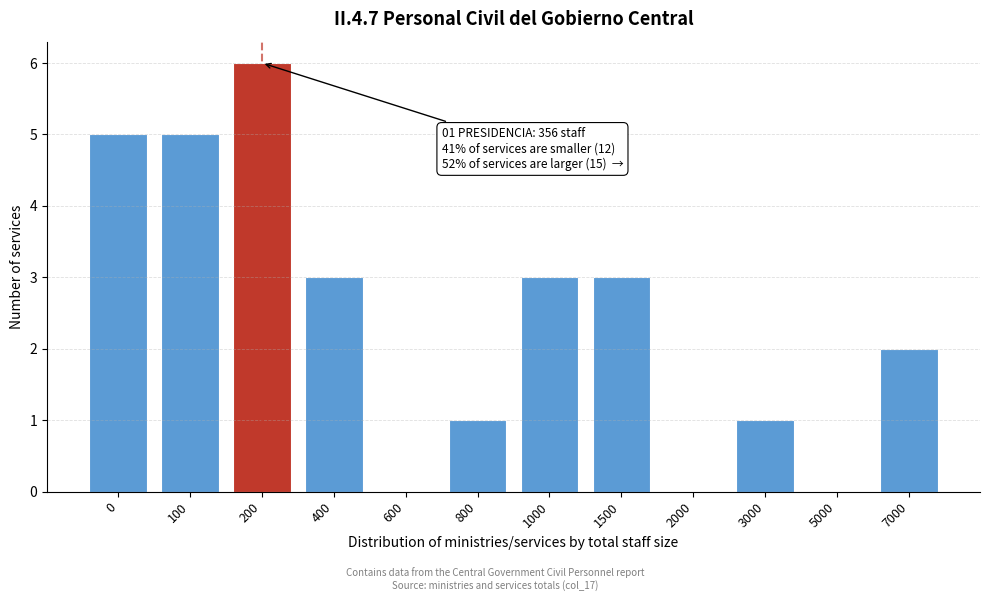

Reading left to right, what are all the values shown in this chart?

0=5	100=5	200=6	400=3	600=0	800=1	1000=3	1500=3	2000=0	3000=1	5000=0	7000=2